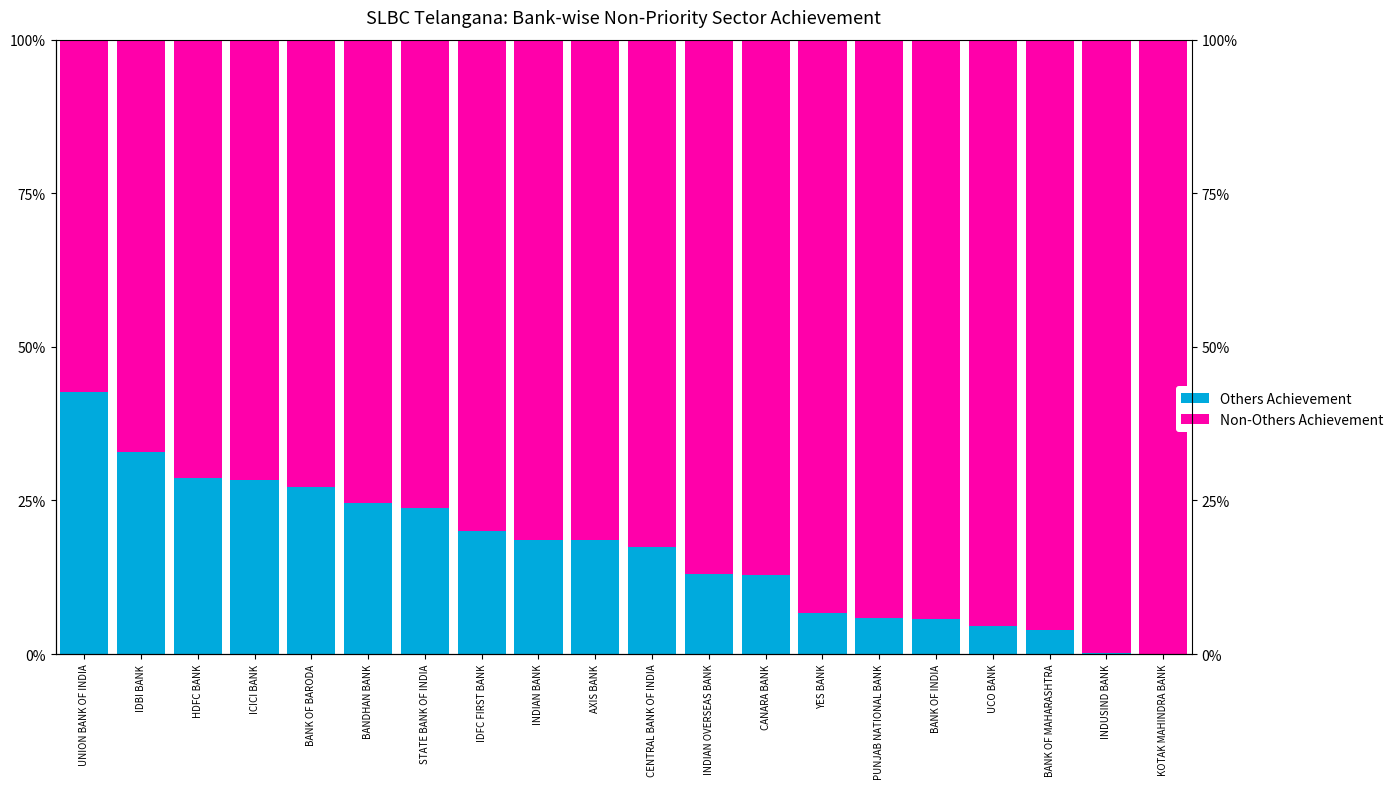

Rank the series by their average value, from highest to lowest.

Non-Others Achievement, Others Achievement